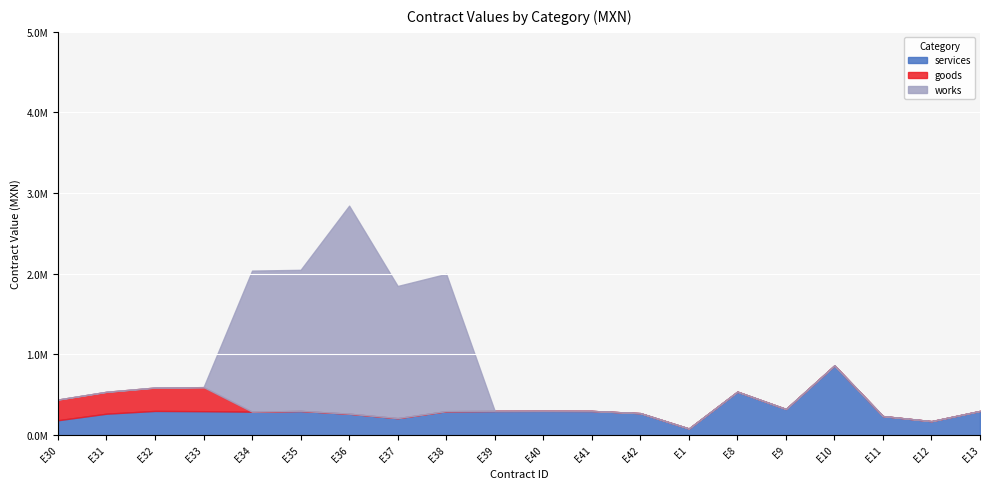

At which category does works reach its first local valley?

E37